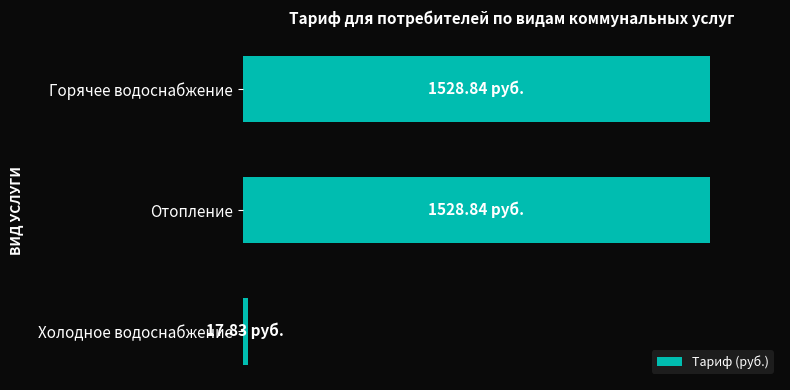

What is the maximum value shown in the chart?

1528.8